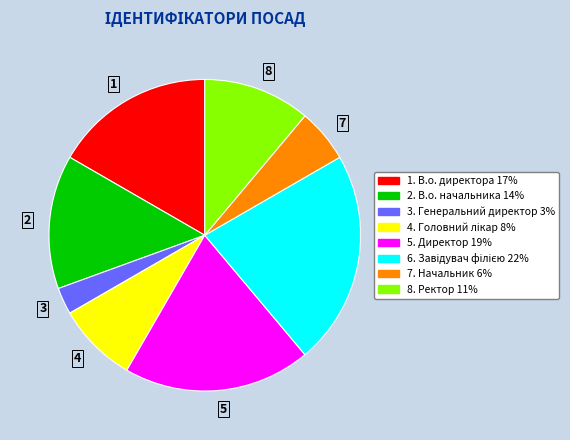

Combined, do 6 and 7 account for over 50%?

No